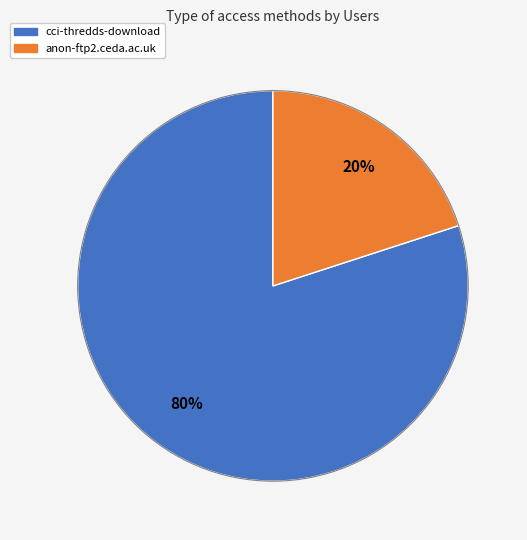

Is it true that cci-thredds-download is 68% of the pie?

False